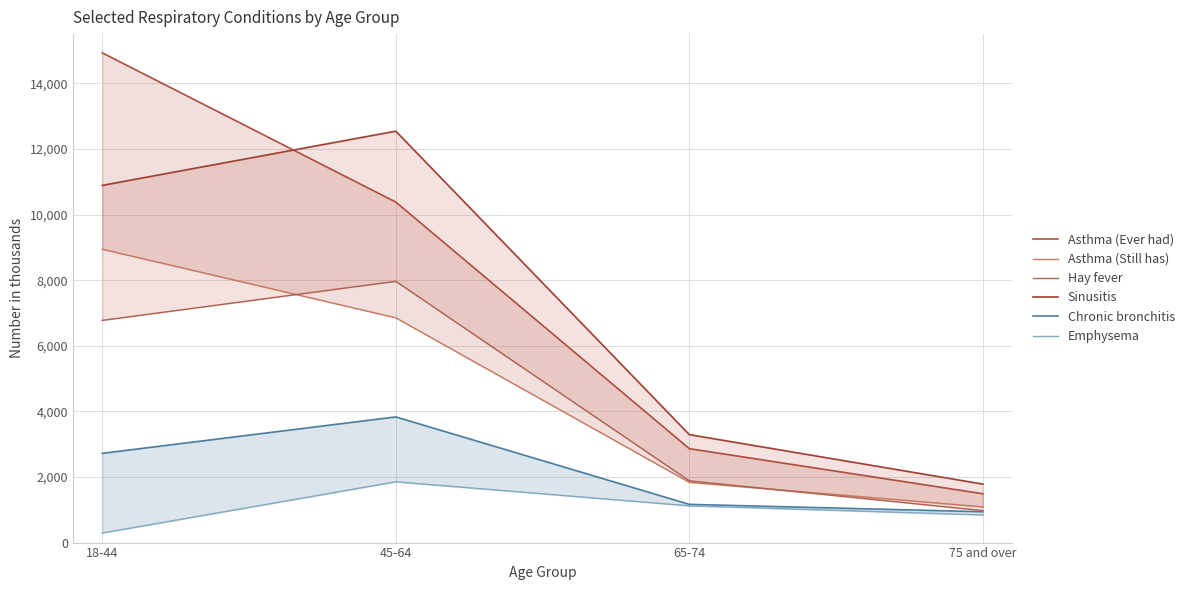

How many series are shown in this chart?

6